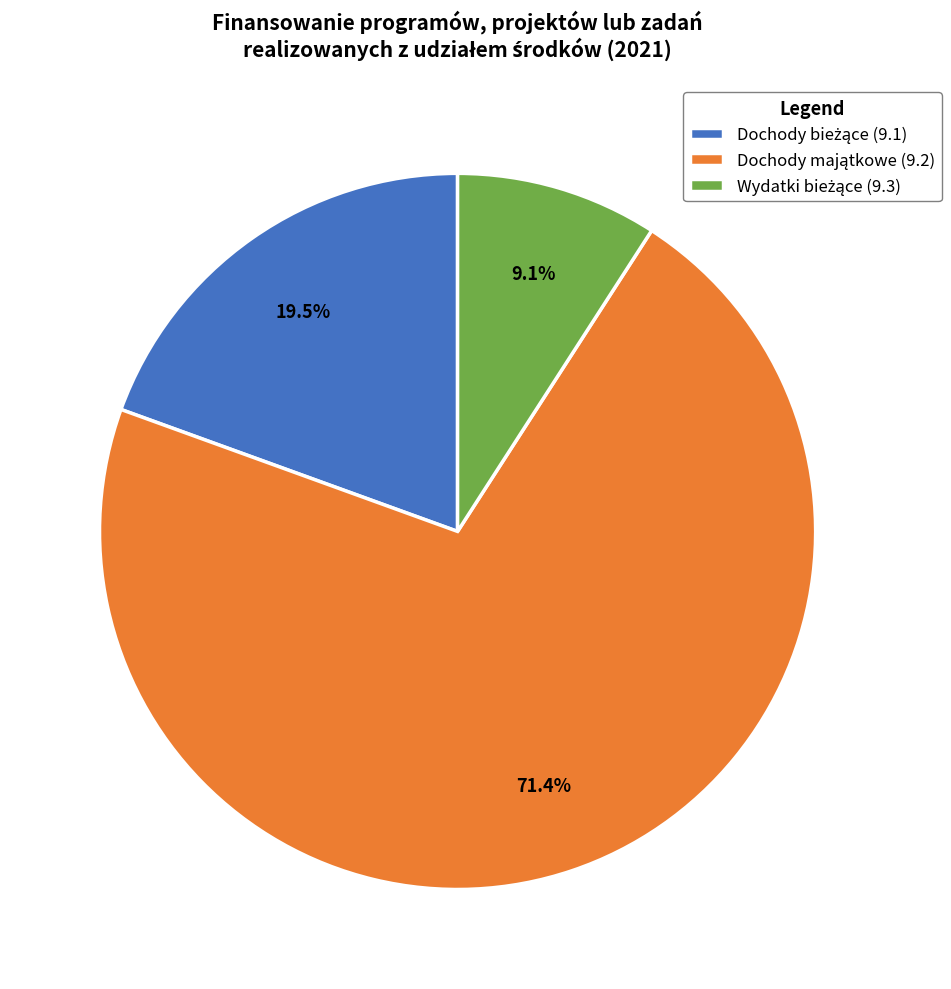

Is there any slice that represents more than half of the pie?

Yes